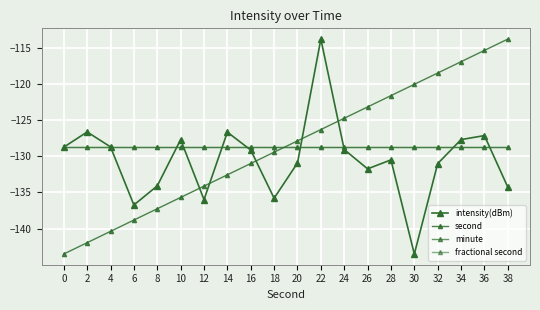

What is the lowest value of the fractional second series?

-128.7